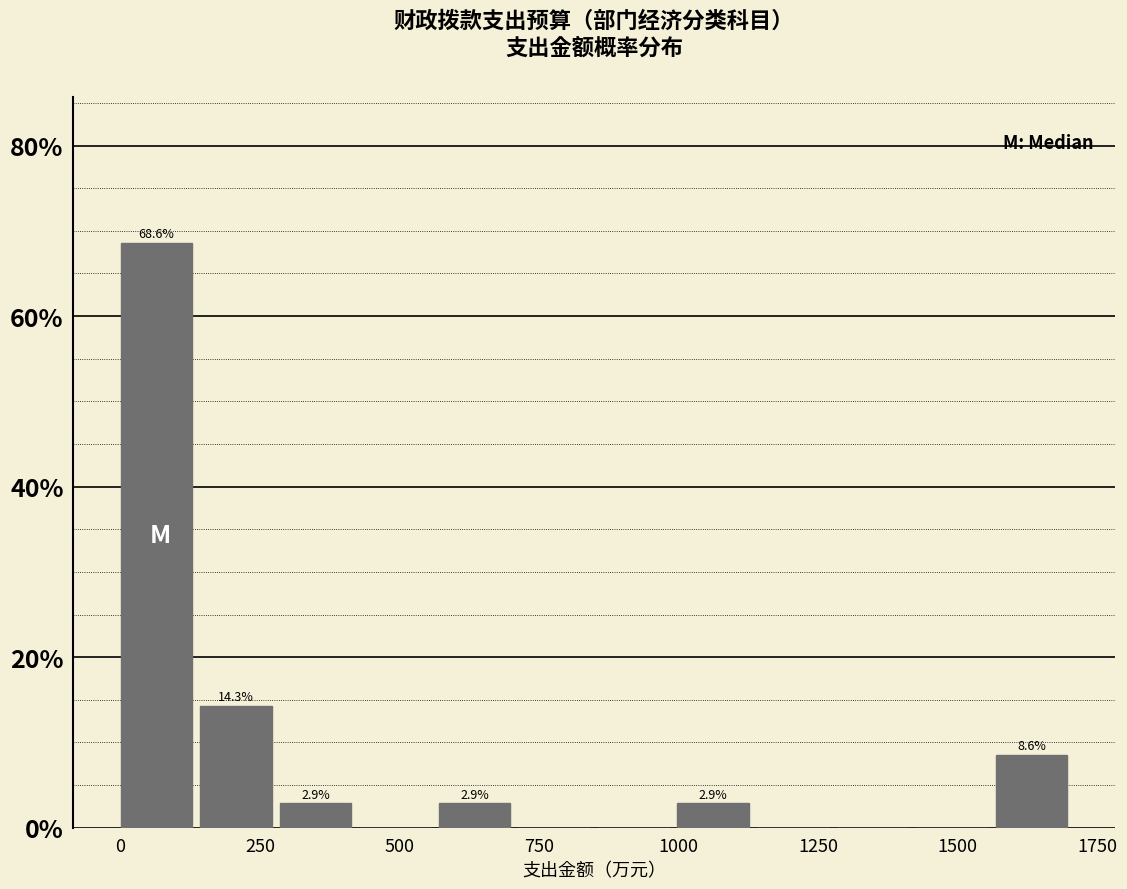

Read against the x-axis, roughly where is the centre of the tallest bar?

50